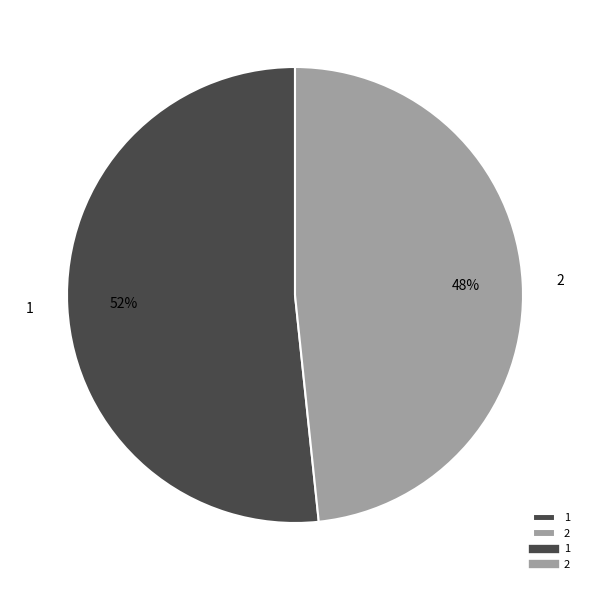

Combined, do 2 and 1 account for over 50%?

Yes